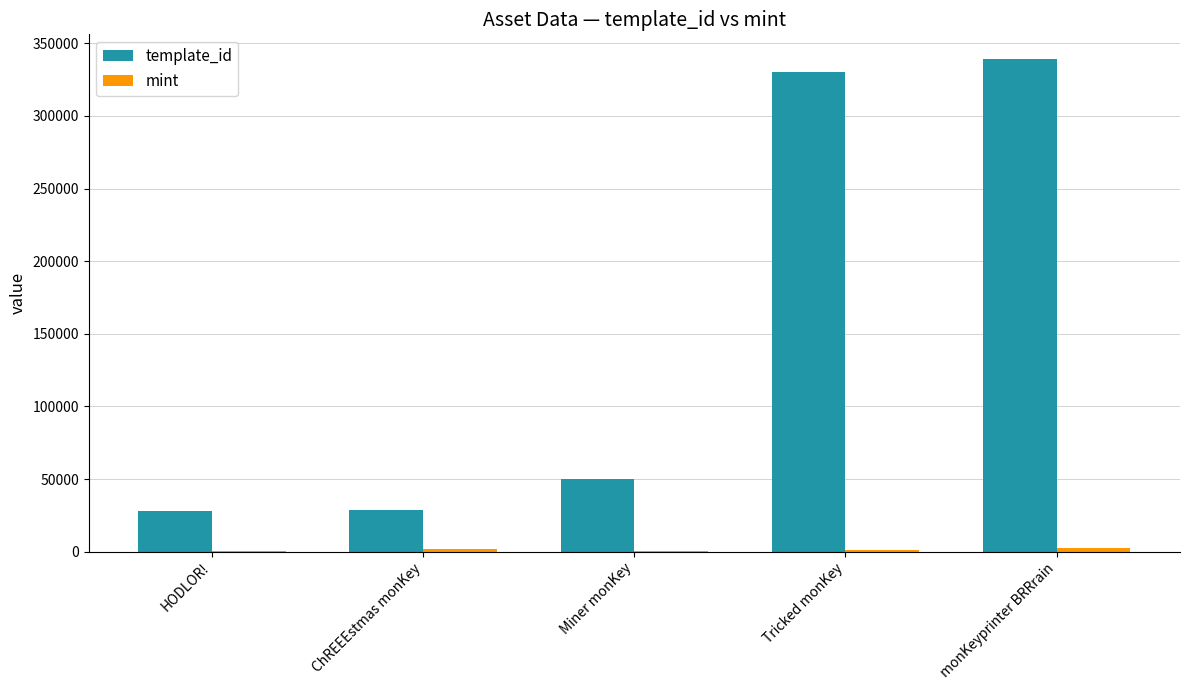

What is the total value across all series at HODLOR!?

28701